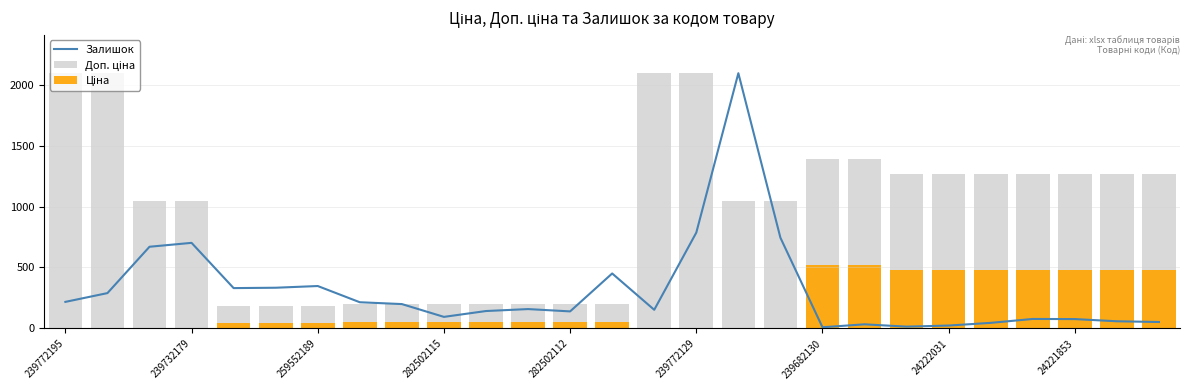

What is the highest value of the Залишок series?

2093.0